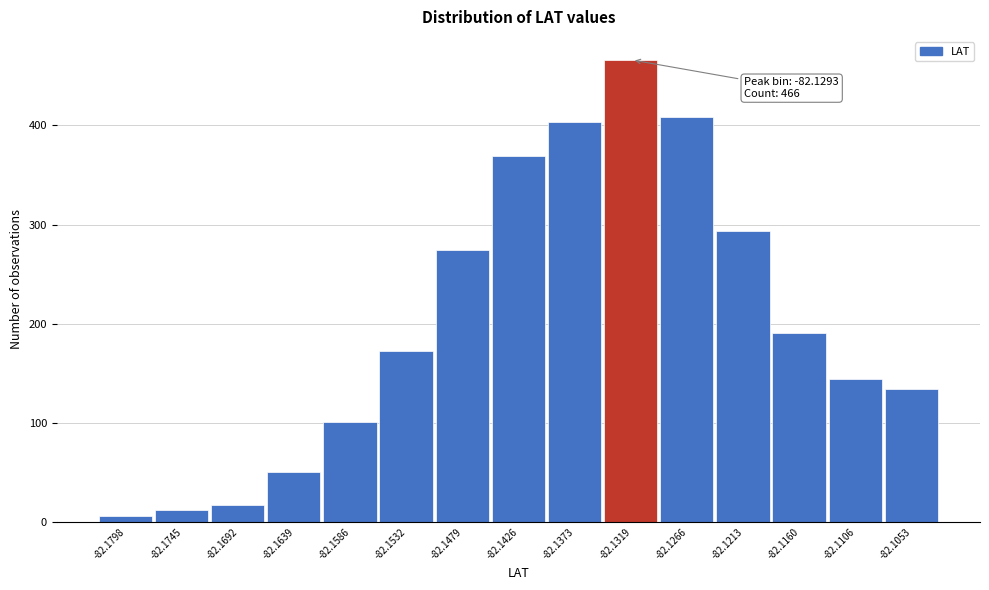

Reading right to left, list all the values displayed in this chart.

134	144	191	293	408	466	403	369	274	172	101	50	17	12	6